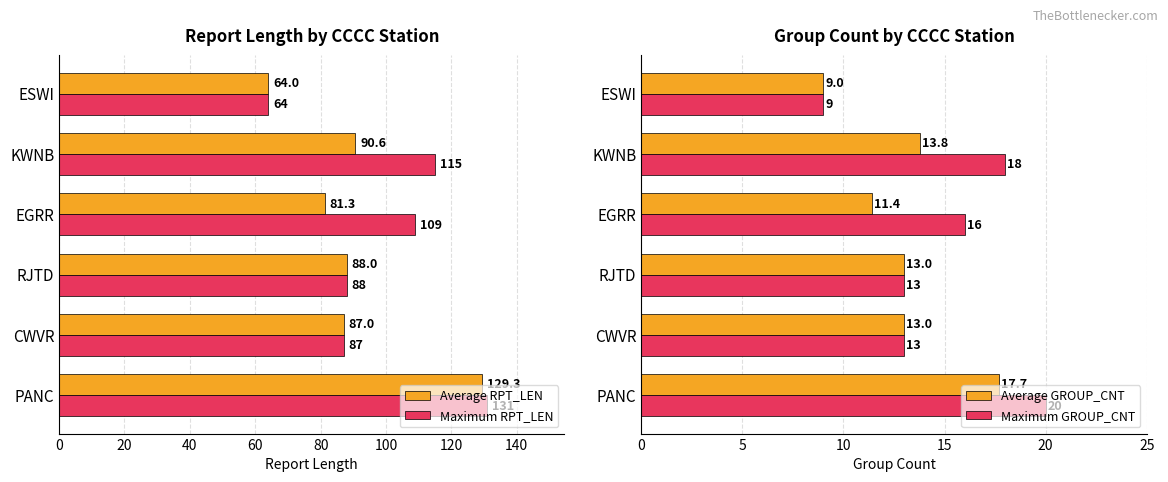

The Average RPT_LEN series shows 87.0 at CWVR. True or false?

True